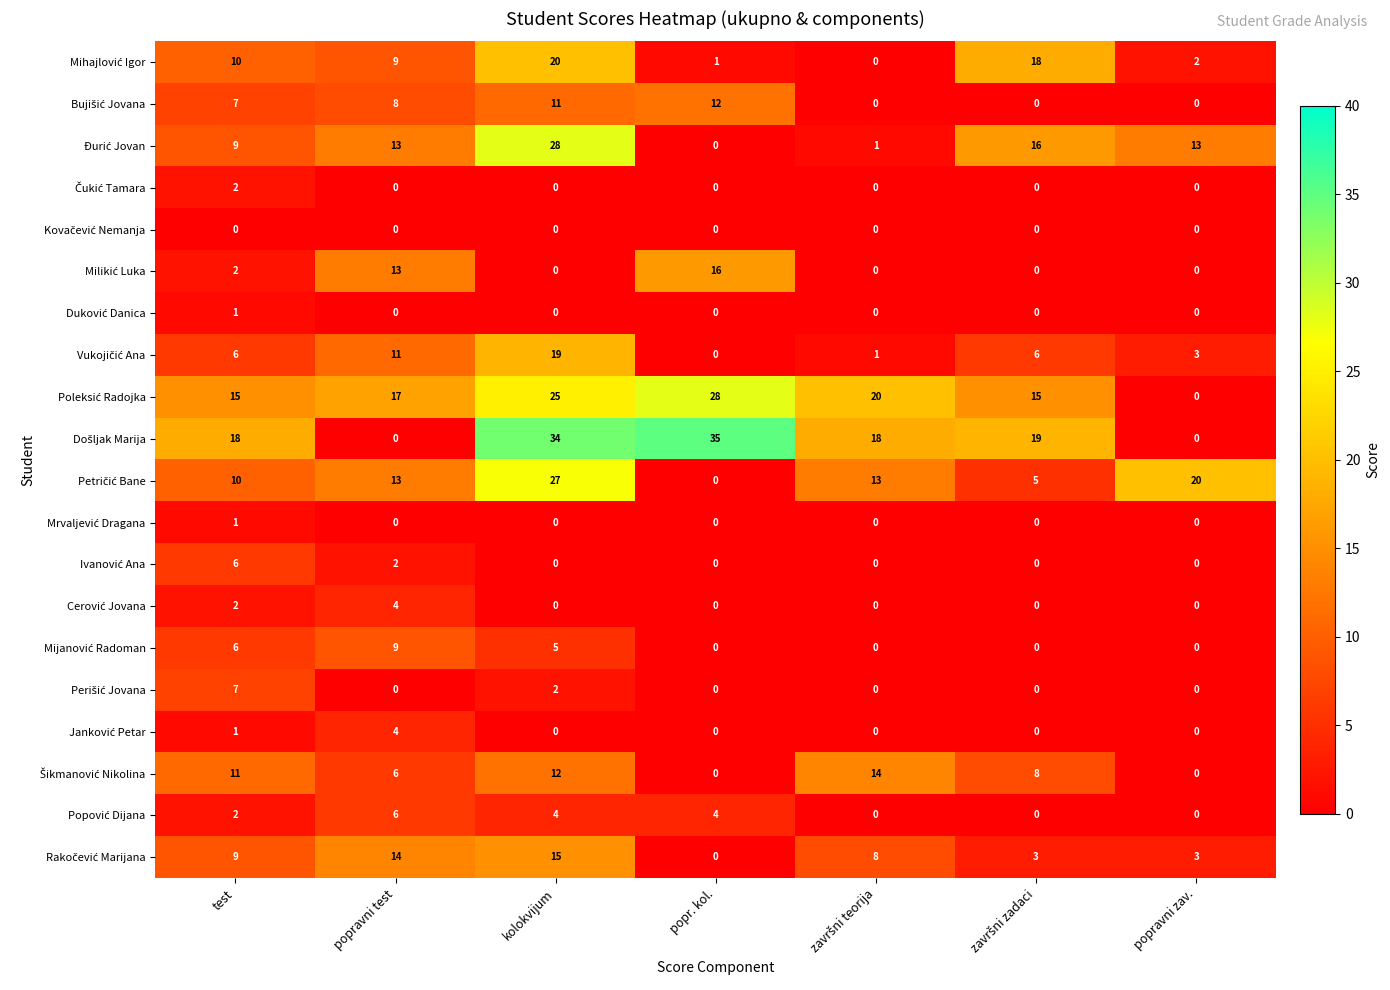

What is the greatest value displayed?

35